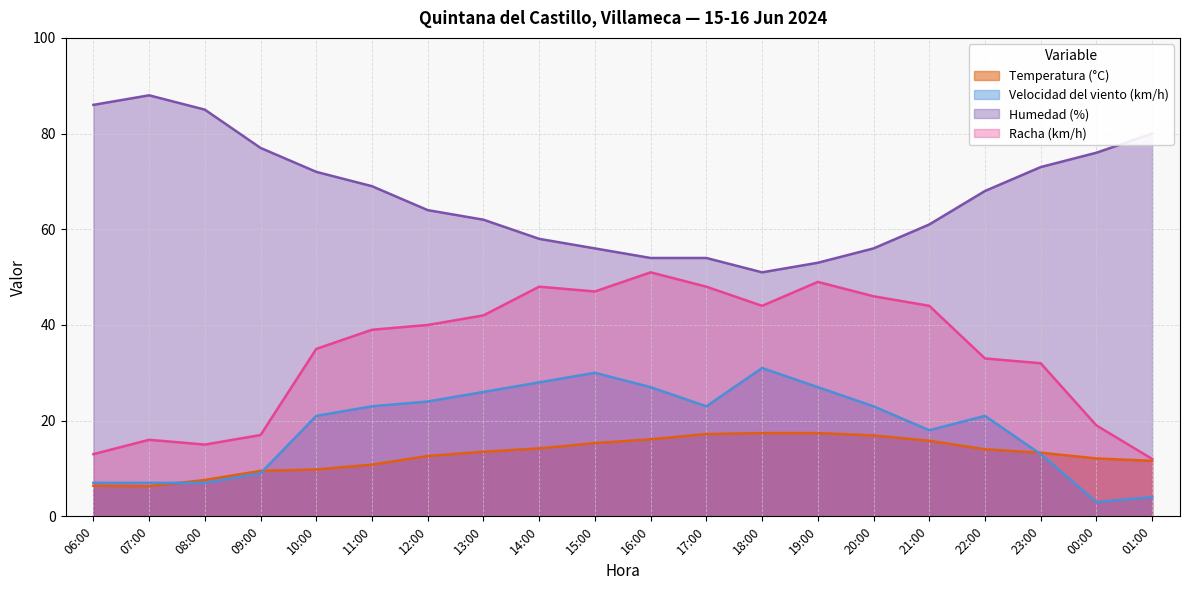

Rank the series by their maximum value, from lowest to highest.

Temperatura (°C), Velocidad del viento (km/h), Racha (km/h), Humedad (%)